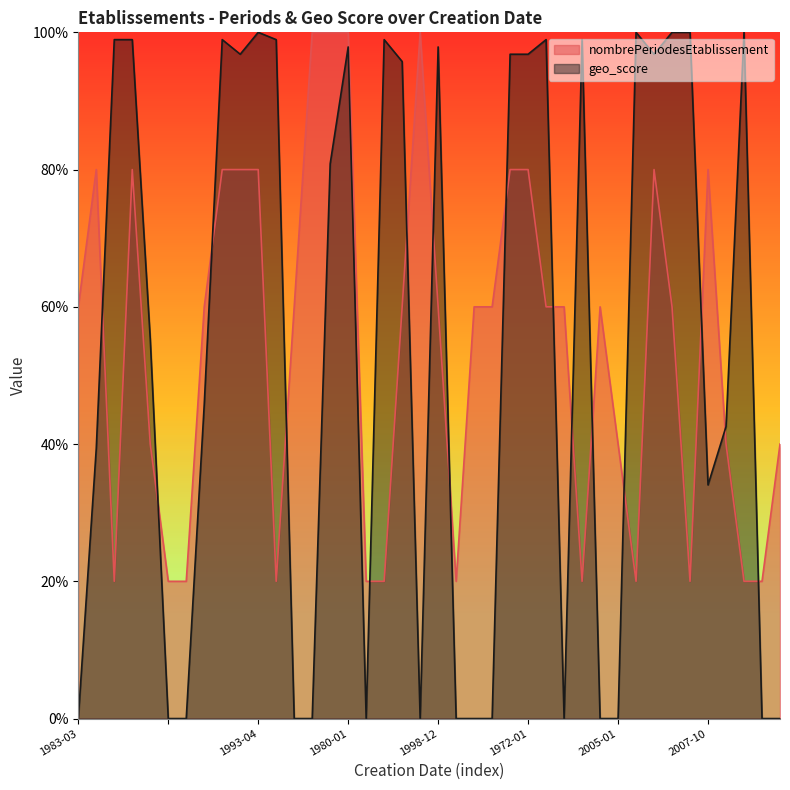

Which series has the largest range (max minus min)?

geo_score